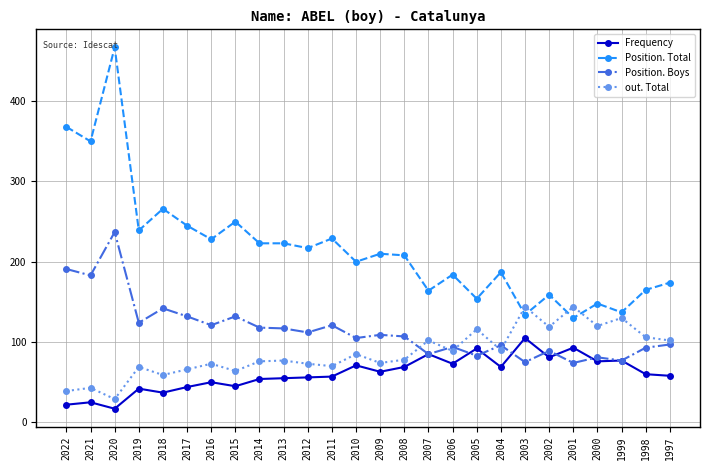

How many distinct data groups are displayed?

4